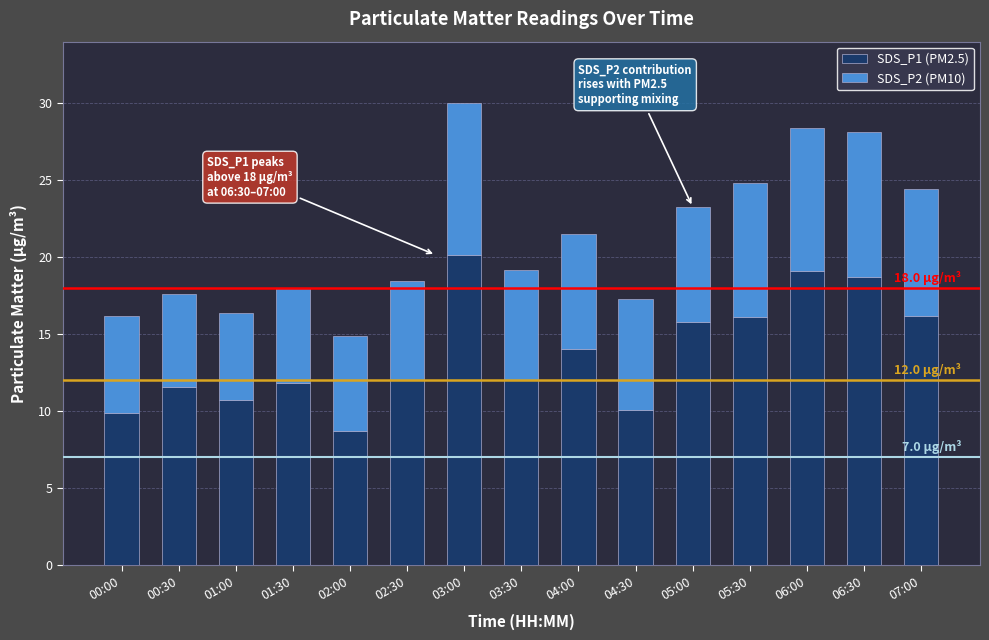

At which category is the sum across all series the highest?

03:00